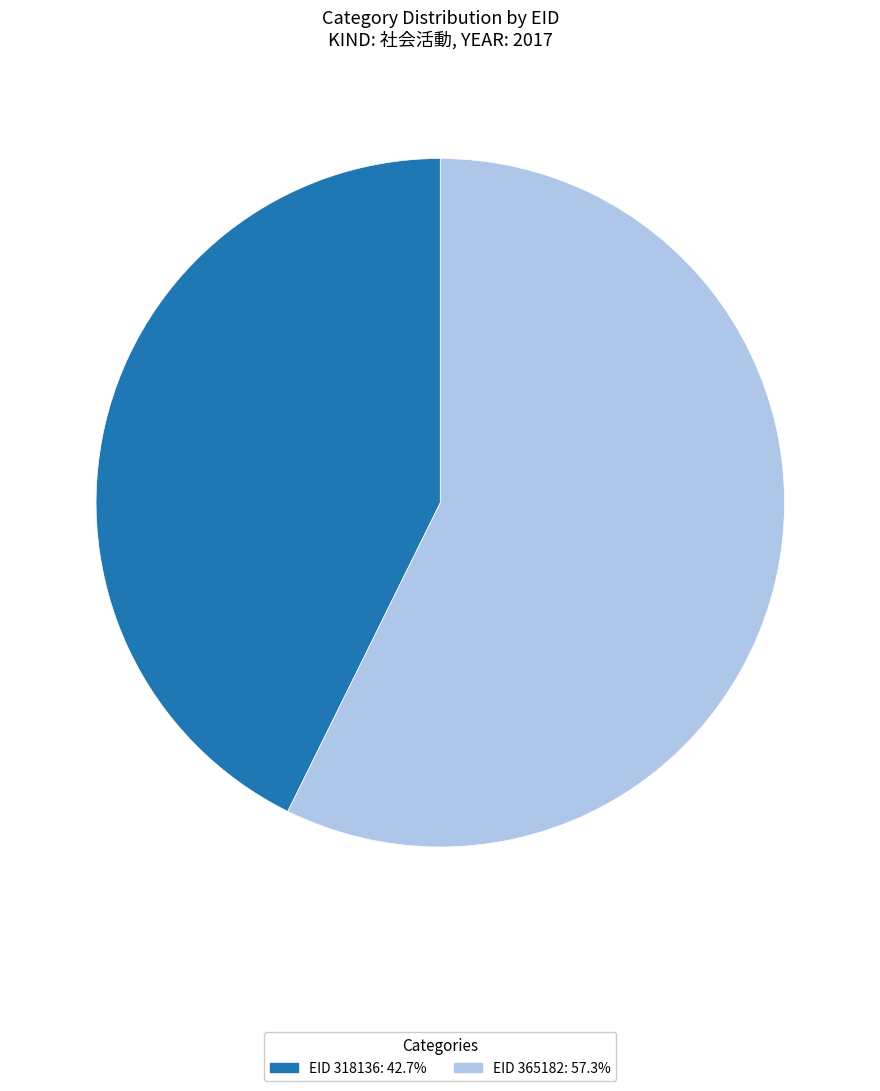

Do EID 365182: 57.3% and EID 318136: 42.7% together represent more than half of the pie?

Yes